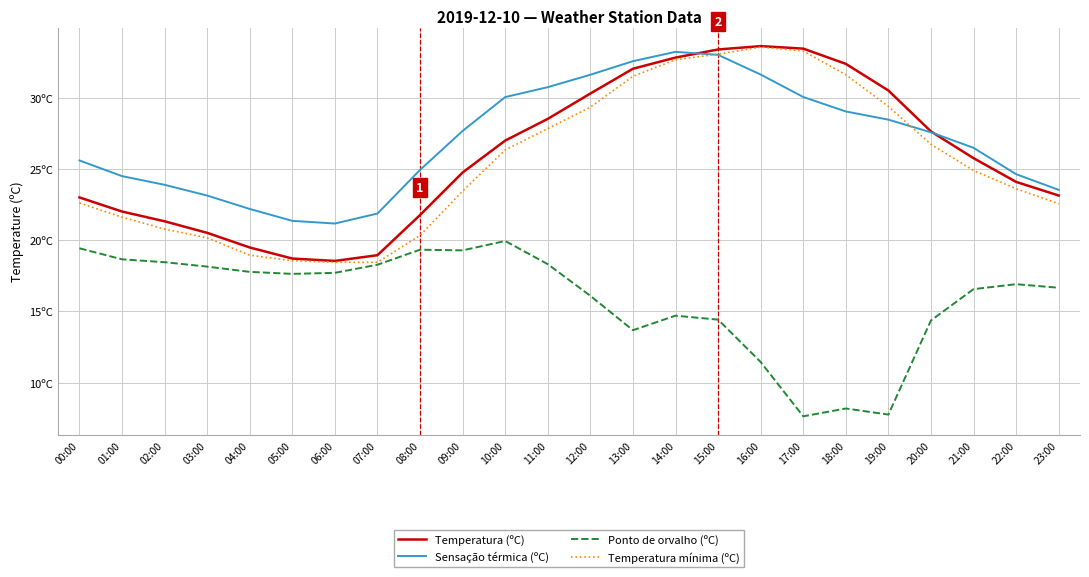

Does the chart have visible grid lines?

Yes